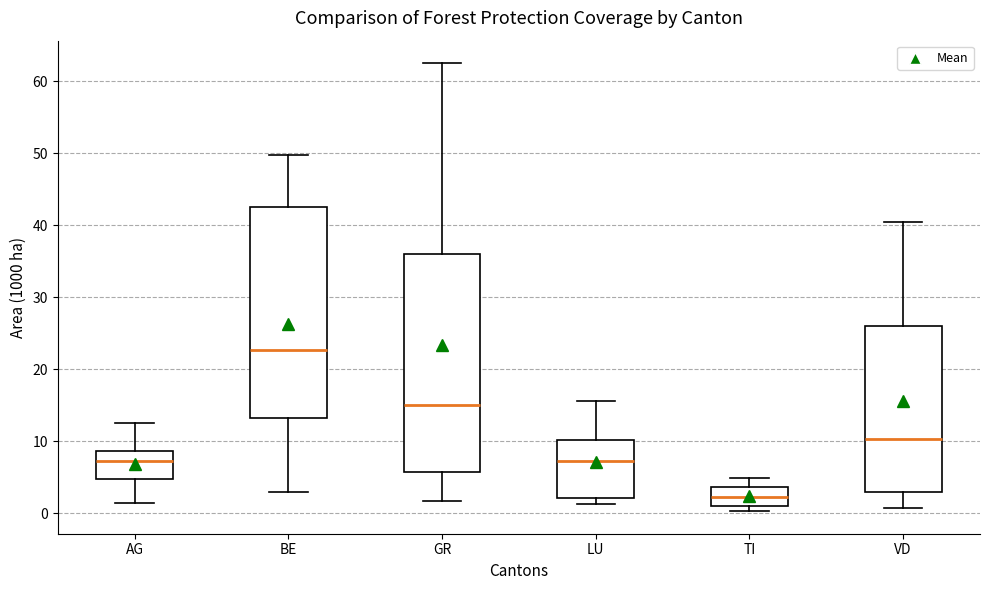

Reading left to right, read every box against the y-axis: the position of its median line, the range the box covers, and the ends of its whiskers. The values are not printed on the chart, so give them approximately, as read against the axis.

AG: median 7, box 5 to 9, whiskers 1 to 13
BE: median 23, box 13 to 43, whiskers 3 to 50
GR: median 15, box 6 to 36, whiskers 2 to 63
LU: median 7, box 2 to 10, whiskers 1 to 16
TI: median 2, box 1 to 4, whiskers 0 to 5
VD: median 10, box 3 to 26, whiskers 1 to 41